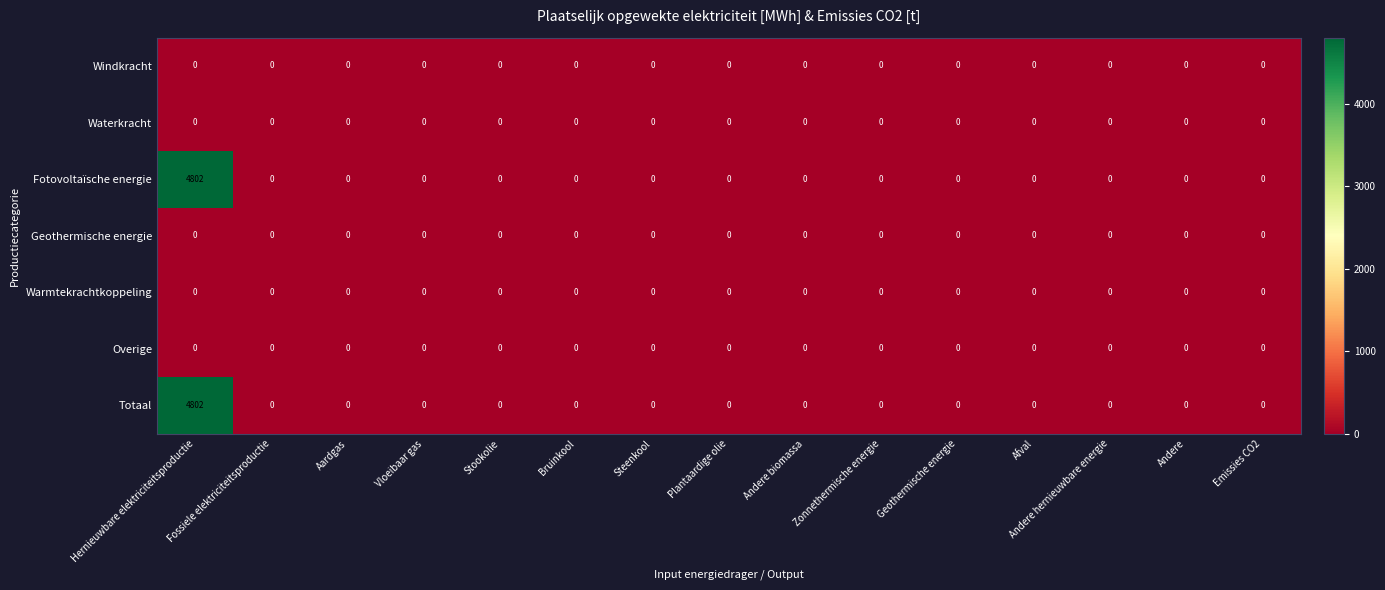

The Fotovoltaïsche energie series shows 0 at Geothermische energie. True or false?

True